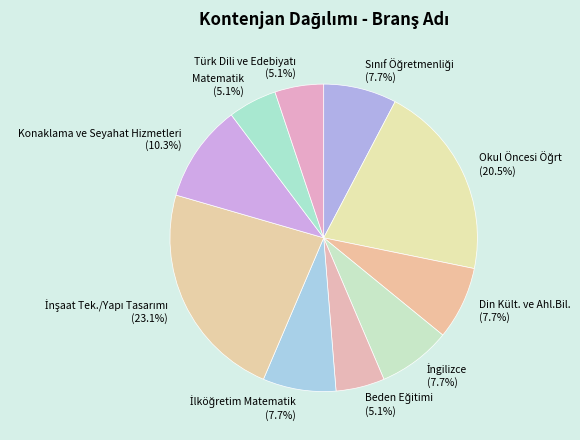

What percentage do Matematik and Din Kült. ve Ahl.Bil. together represent?

12.8%